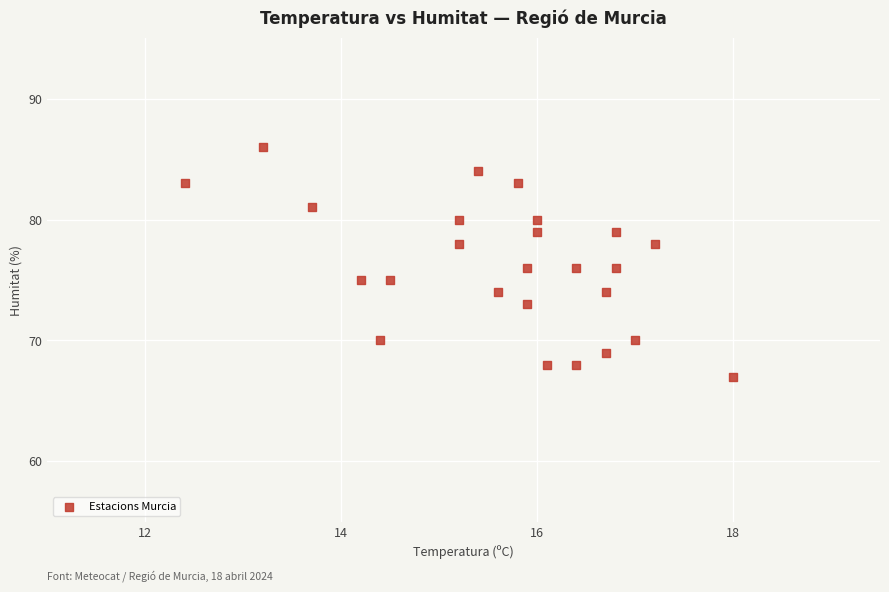

What is the range of Y values (max minus min)?

19